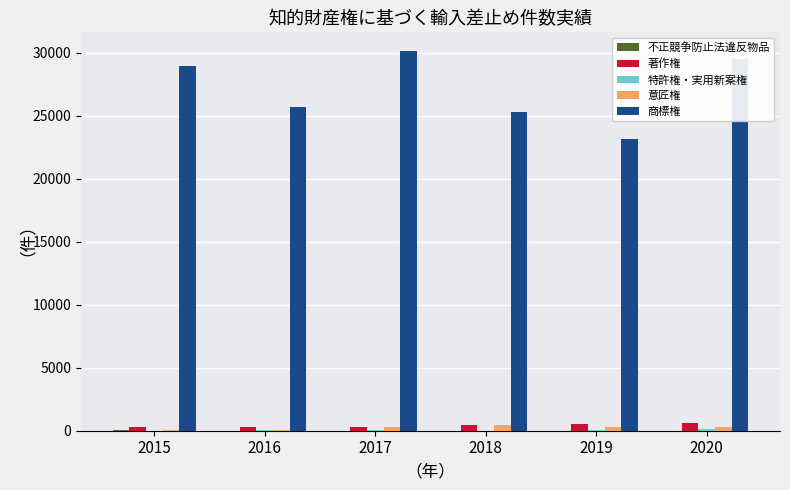

Does the chart contain stacked bars?

No